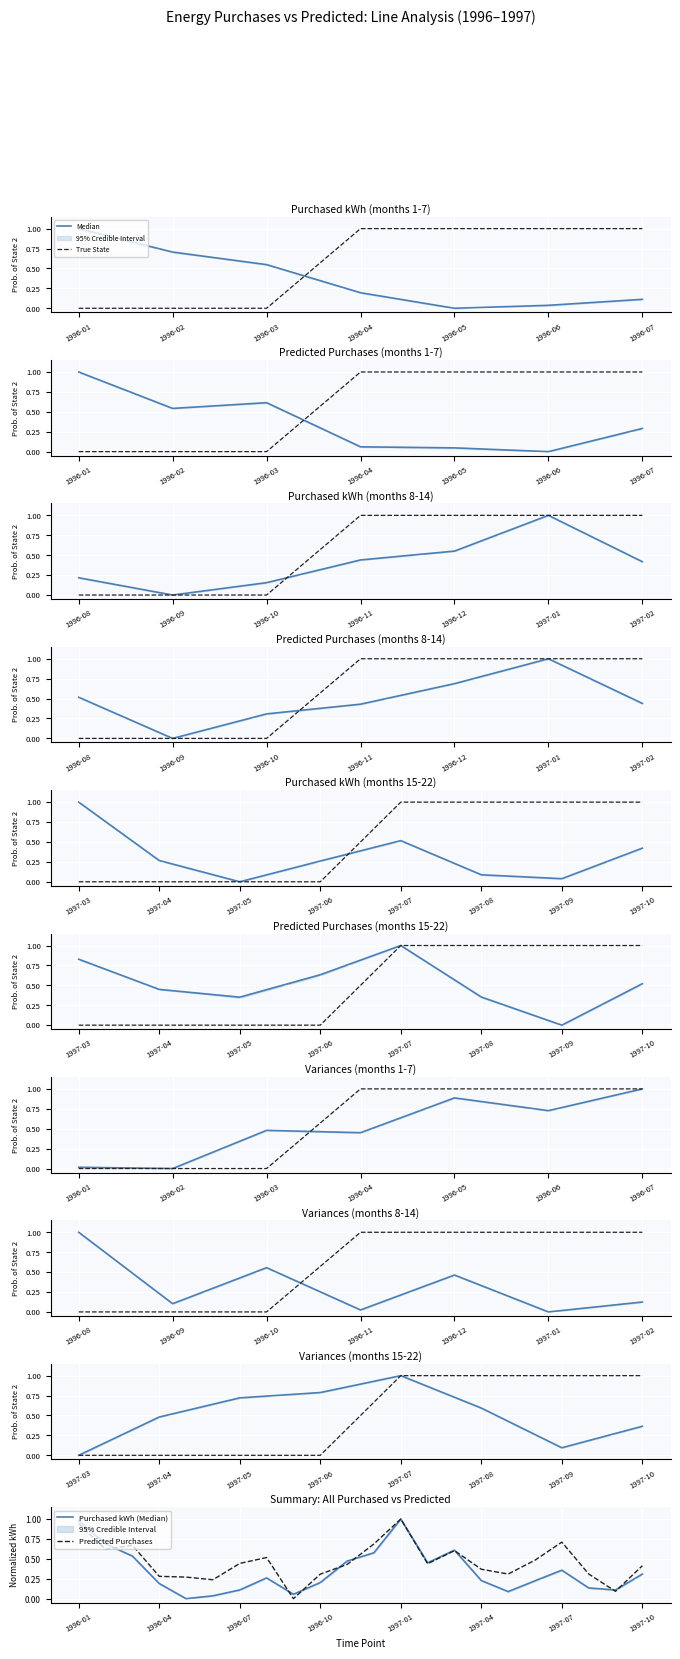

Which series ends up on top after the final intersection of Purchased kWh and Predicted Purchases?

Predicted Purchases